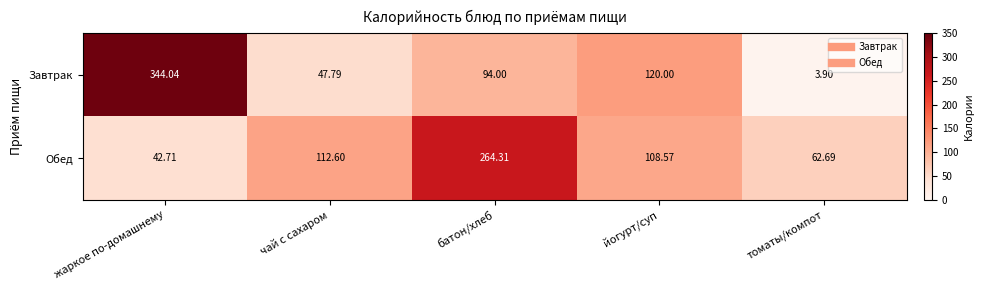

How many values in the Завтрак series are below 94?

2